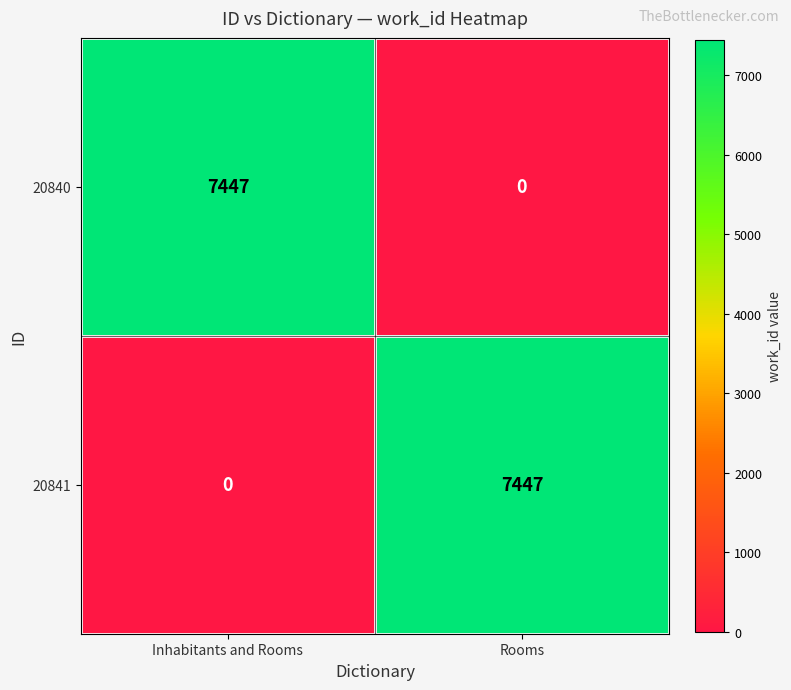

How many values in 20841 are above zero?

1